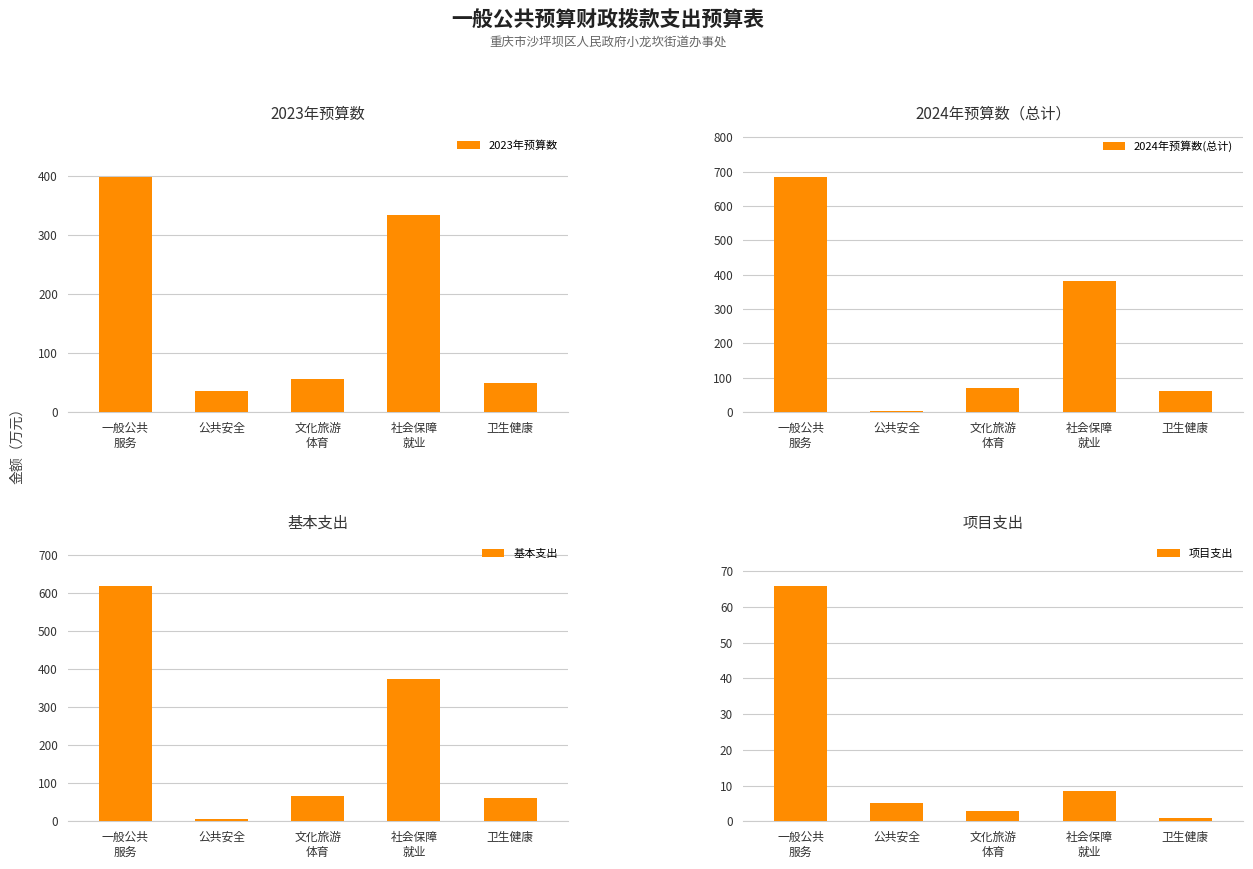

Is it true that 2023年预算数 equals 84.2 at 卫生健康?

False